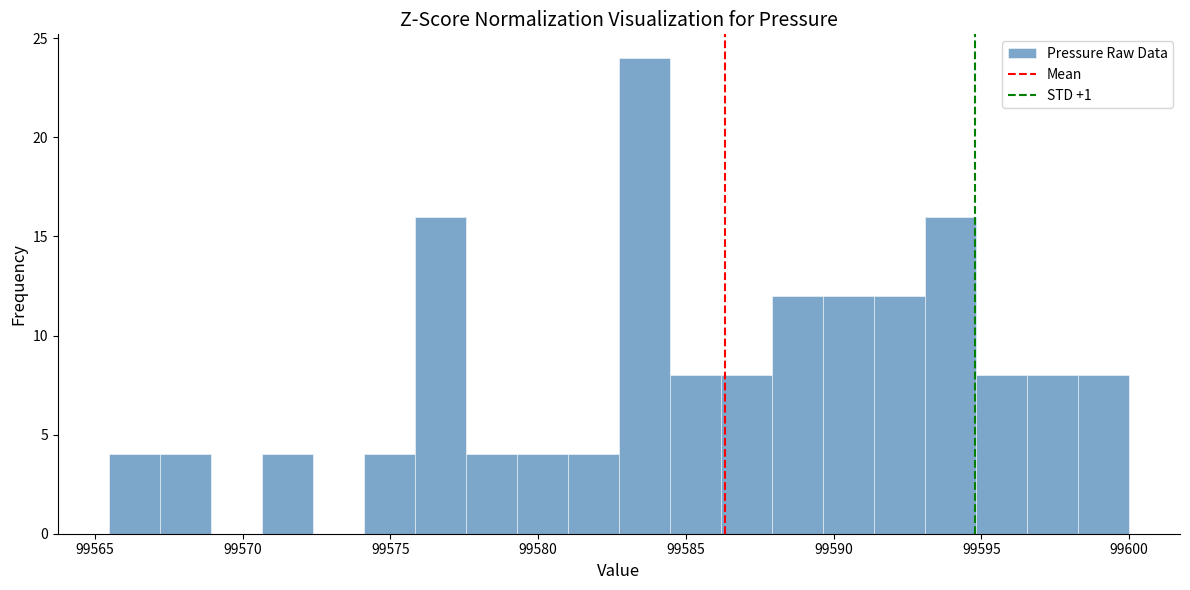

Read against the x-axis, roughly where is the centre of the tallest bar?

99583.5